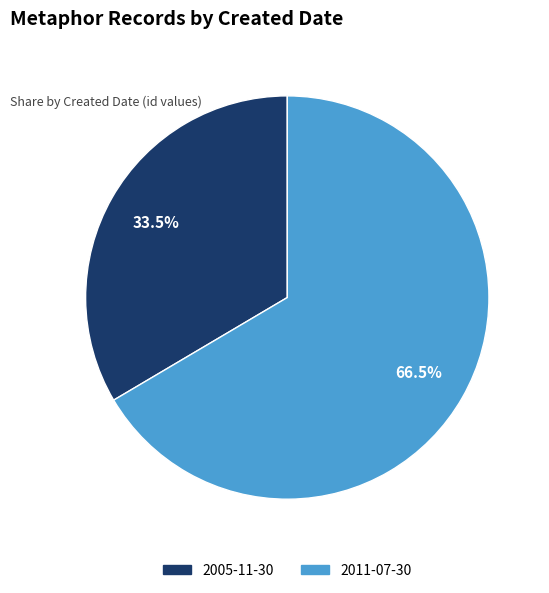

Is there a majority slice in this chart?

Yes